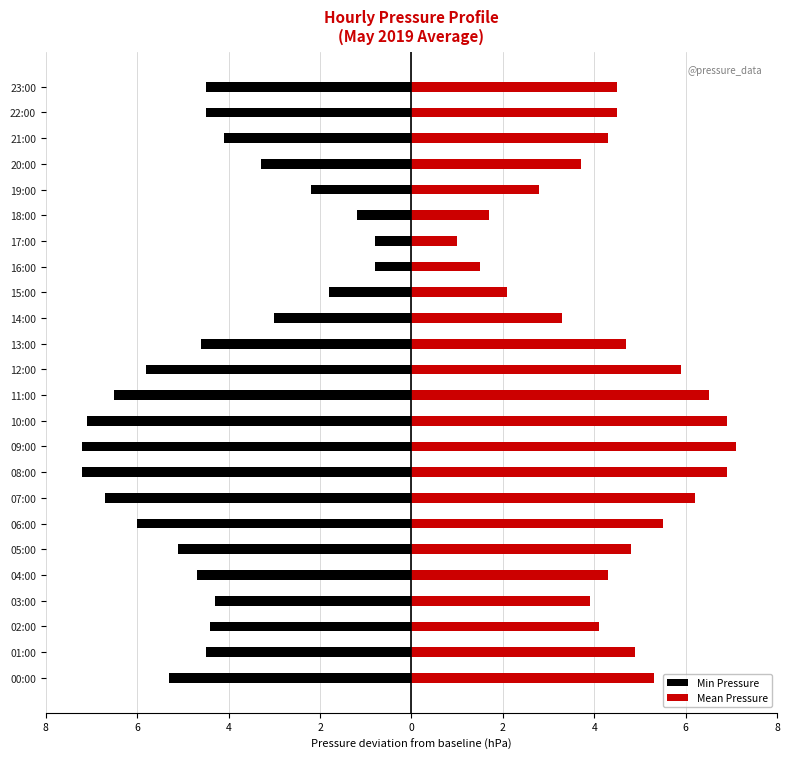

Is the value of Mean Pressure at 08:00 greater than the value of Min Pressure at 13:00?

Yes